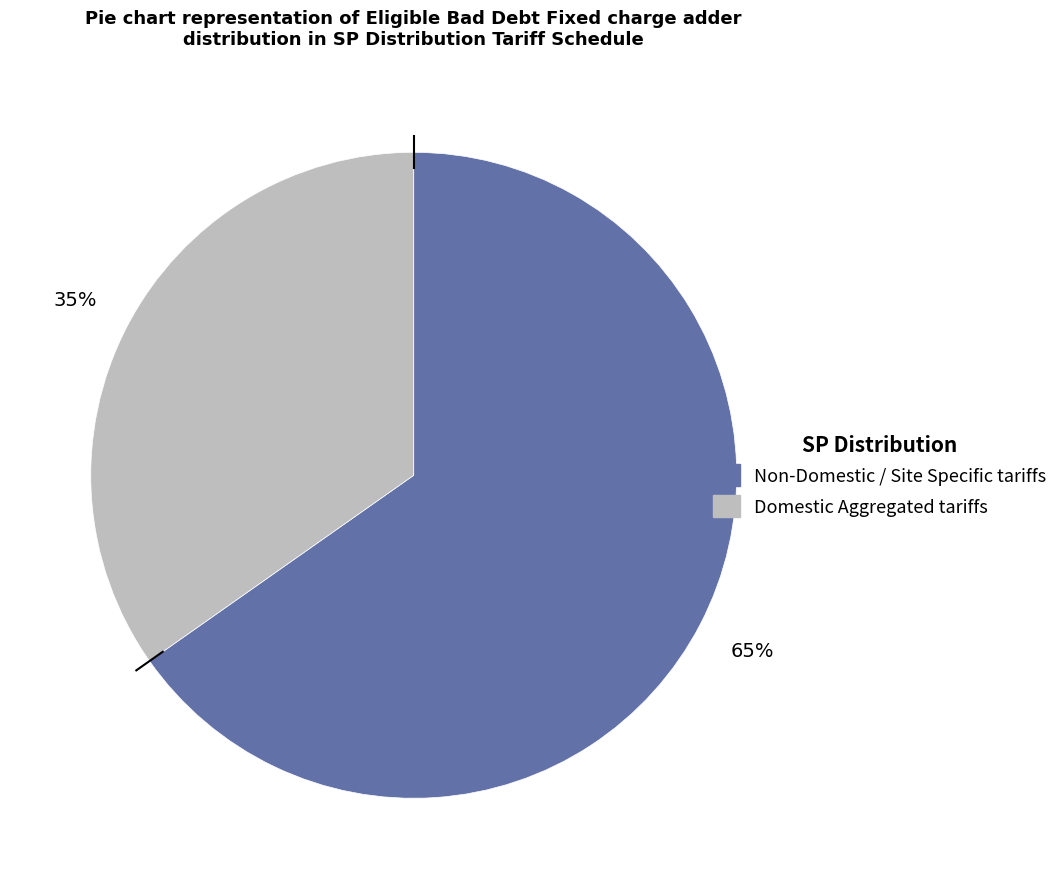

To the nearest percent, what is the average slice percentage?

50%